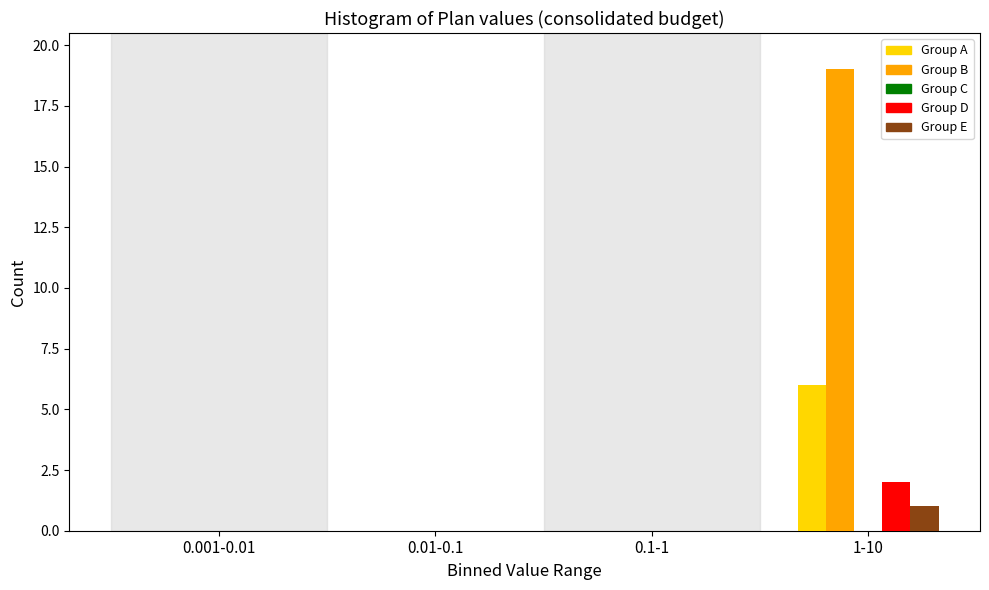

Reading left to right, what are all the values shown in this chart?

Group A: 0.001-0.01=0	0.01-0.1=0	0.1-1=0	1-10=6
Group B: 0.001-0.01=0	0.01-0.1=0	0.1-1=0	1-10=19
Group D: 0.001-0.01=0	0.01-0.1=0	0.1-1=0	1-10=2
Group E: 0.001-0.01=0	0.01-0.1=0	0.1-1=0	1-10=1